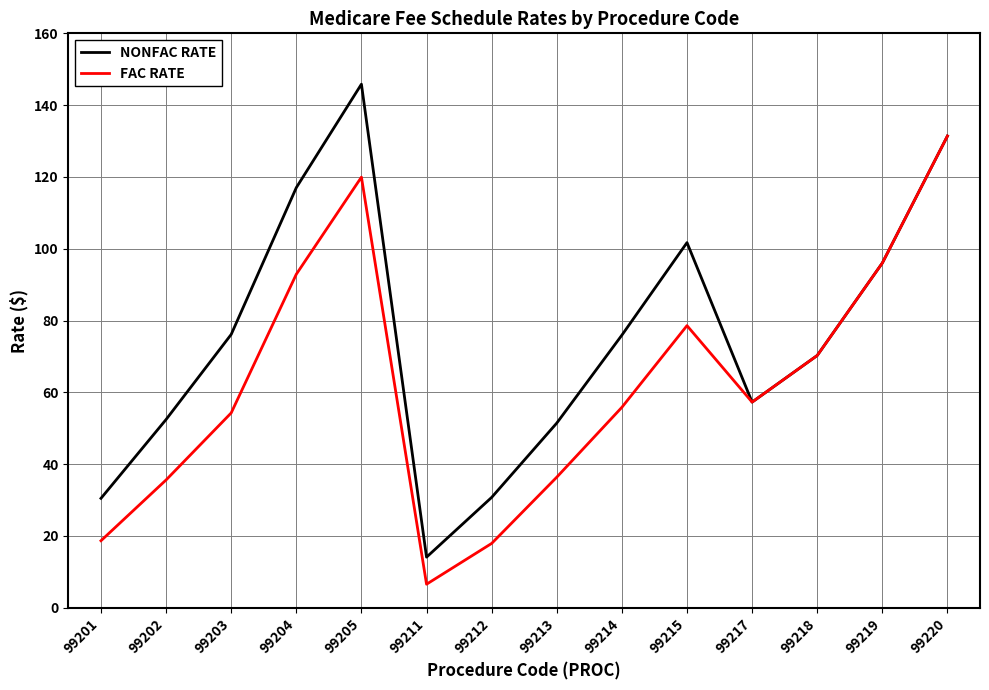

Rank the series by their average value, from lowest to highest.

FAC RATE, NONFAC RATE